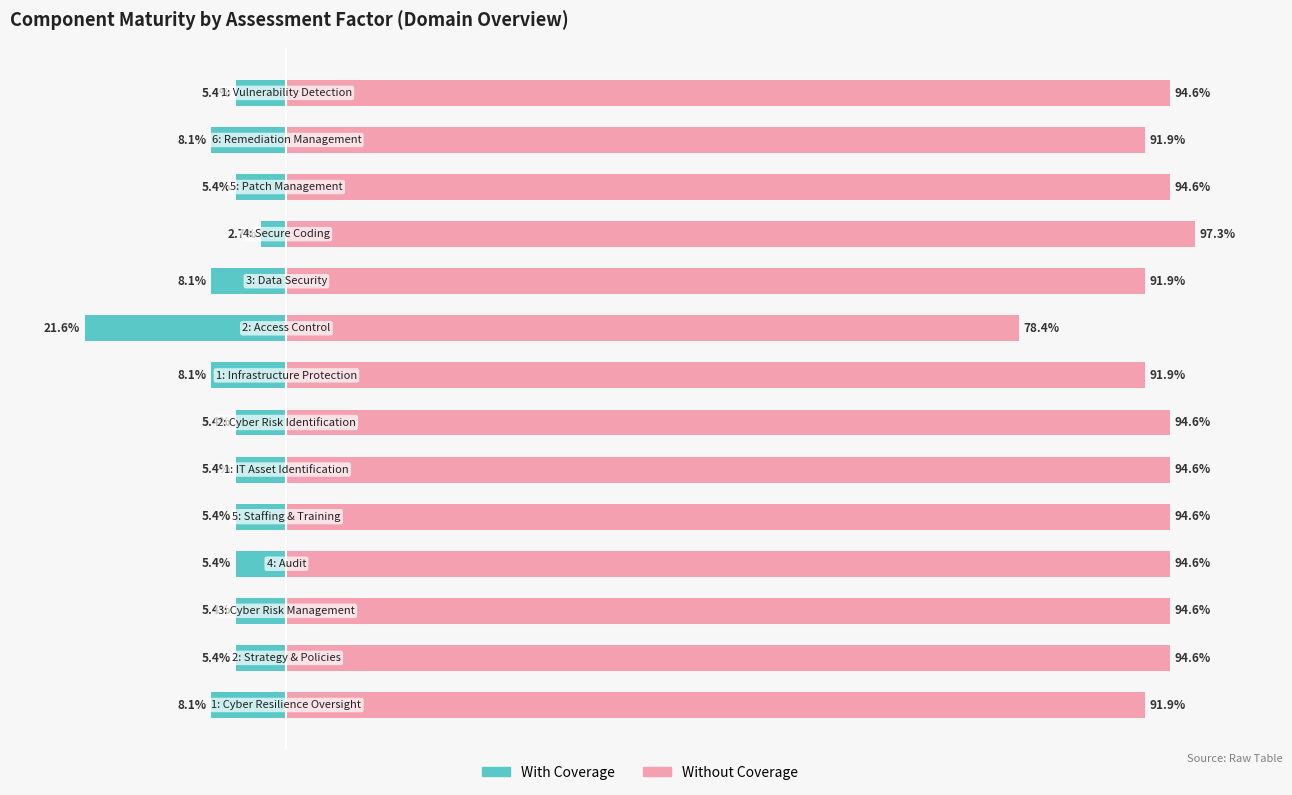

Which series has the largest range (max minus min)?

With Coverage